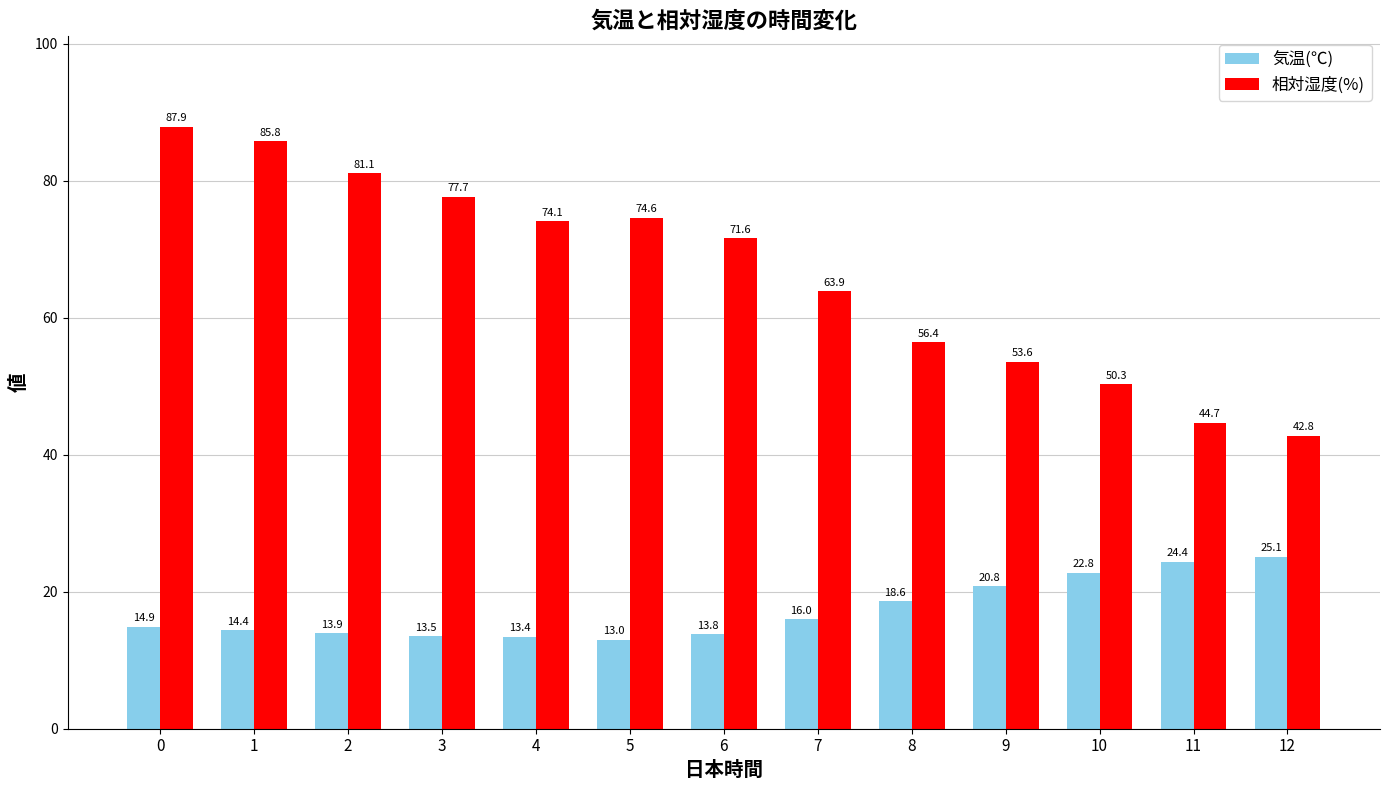

Which series has the largest total across all categories?

相対湿度(%)